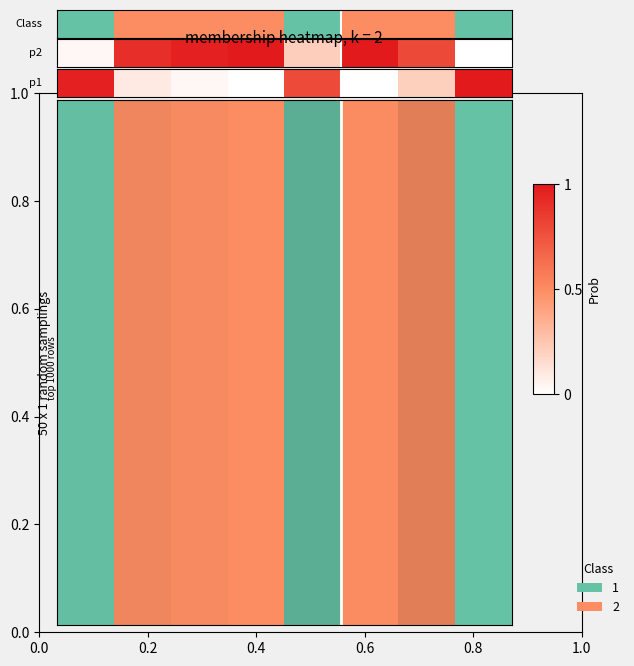

How many categories are shown in the chart?

8